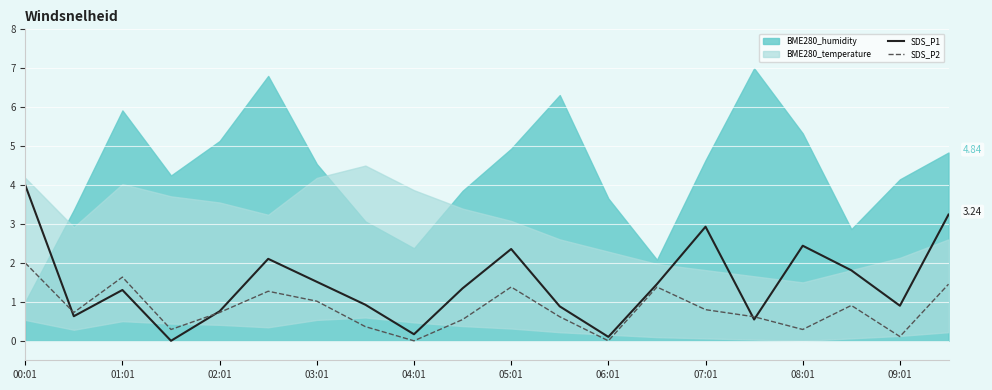

How many values in the SDS_P1 series are below 1?

9